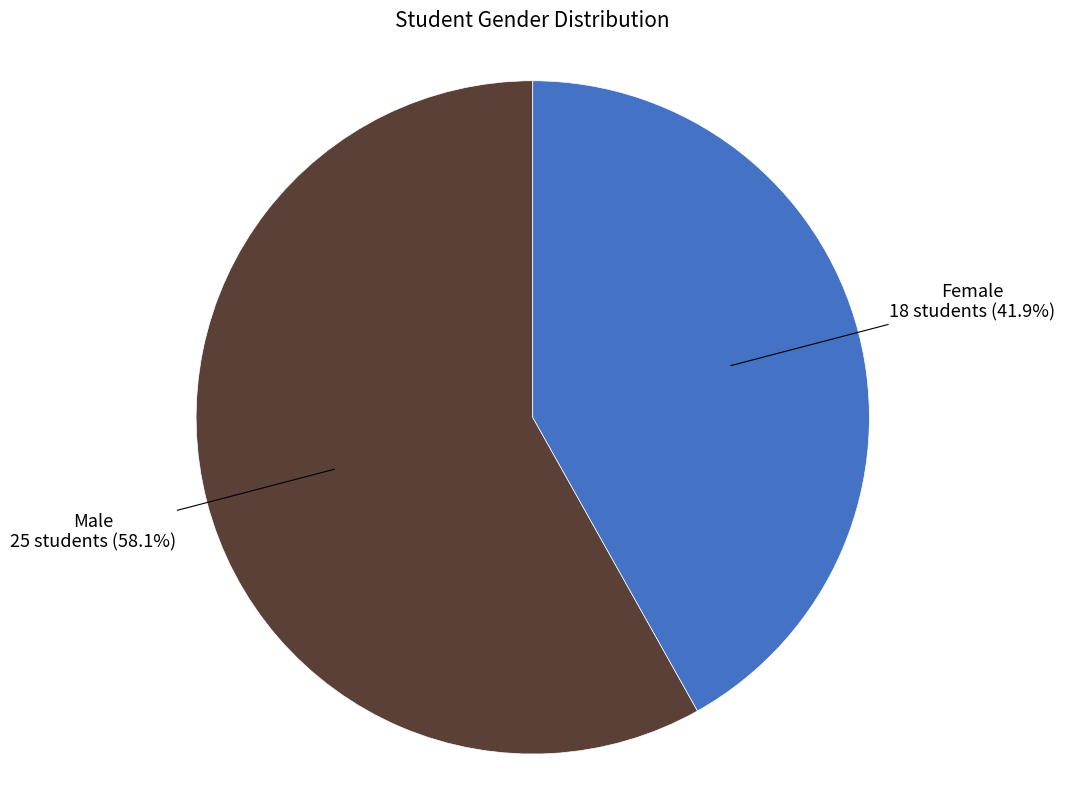

Does any single category account for the majority?

Yes